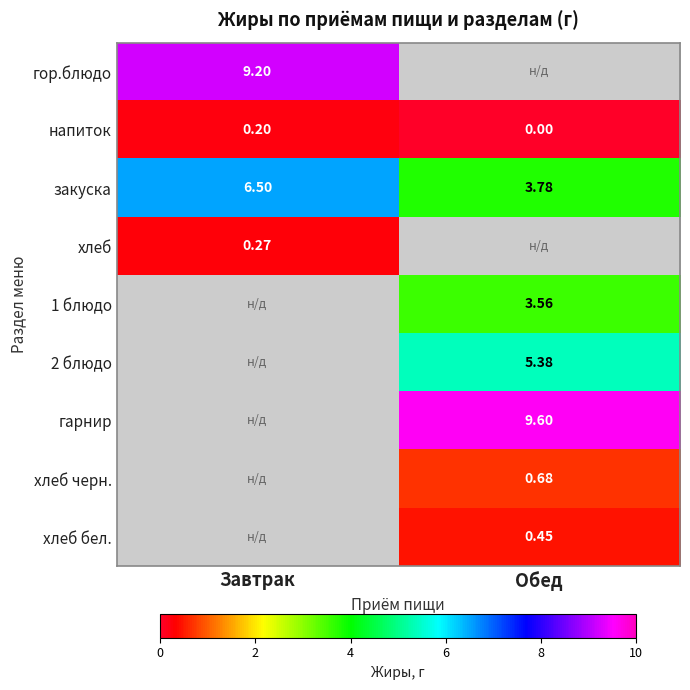

What is the sum of the напиток values at Завтрак and Обед?

0.2